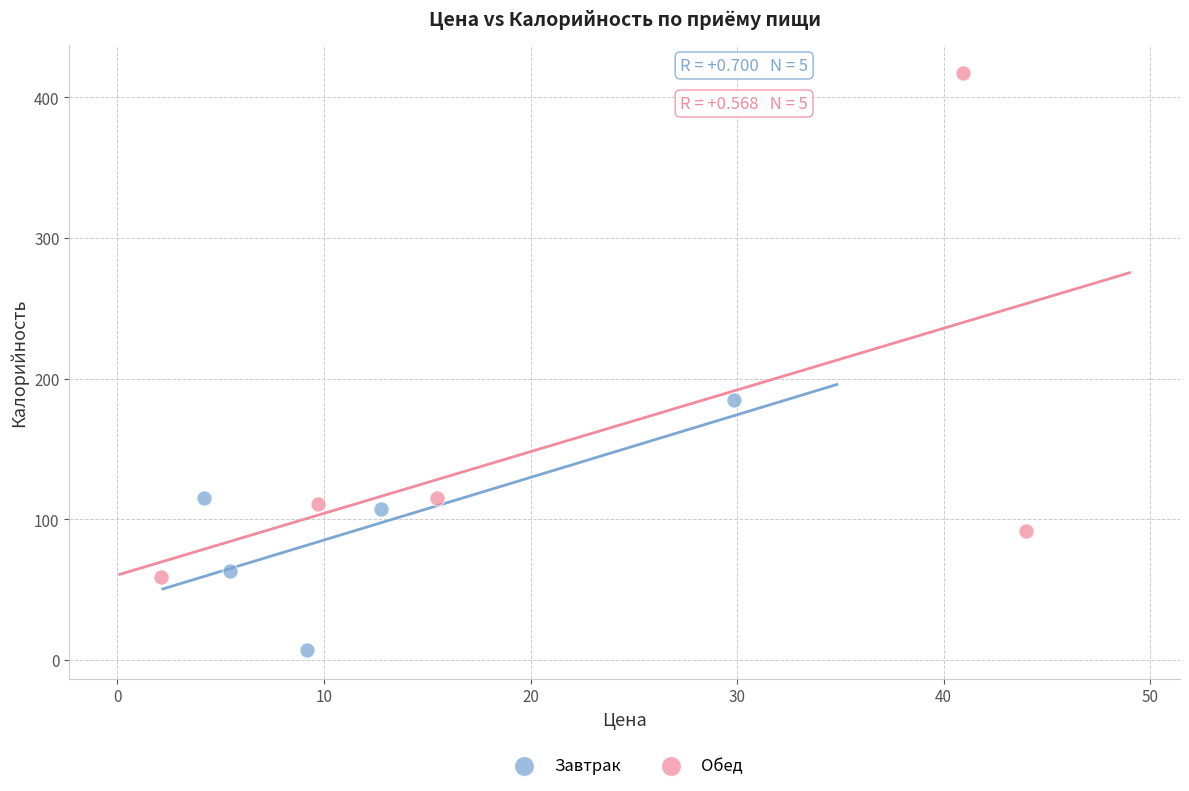

Which series has the largest Y range (max minus min)?

Обед